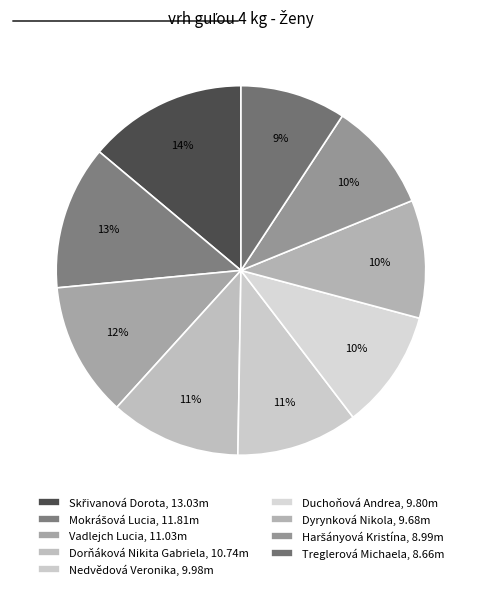

To the nearest percent, what is the difference between the Nedvědová Veronika and Vadlejch Lucia slice percentages?

1%